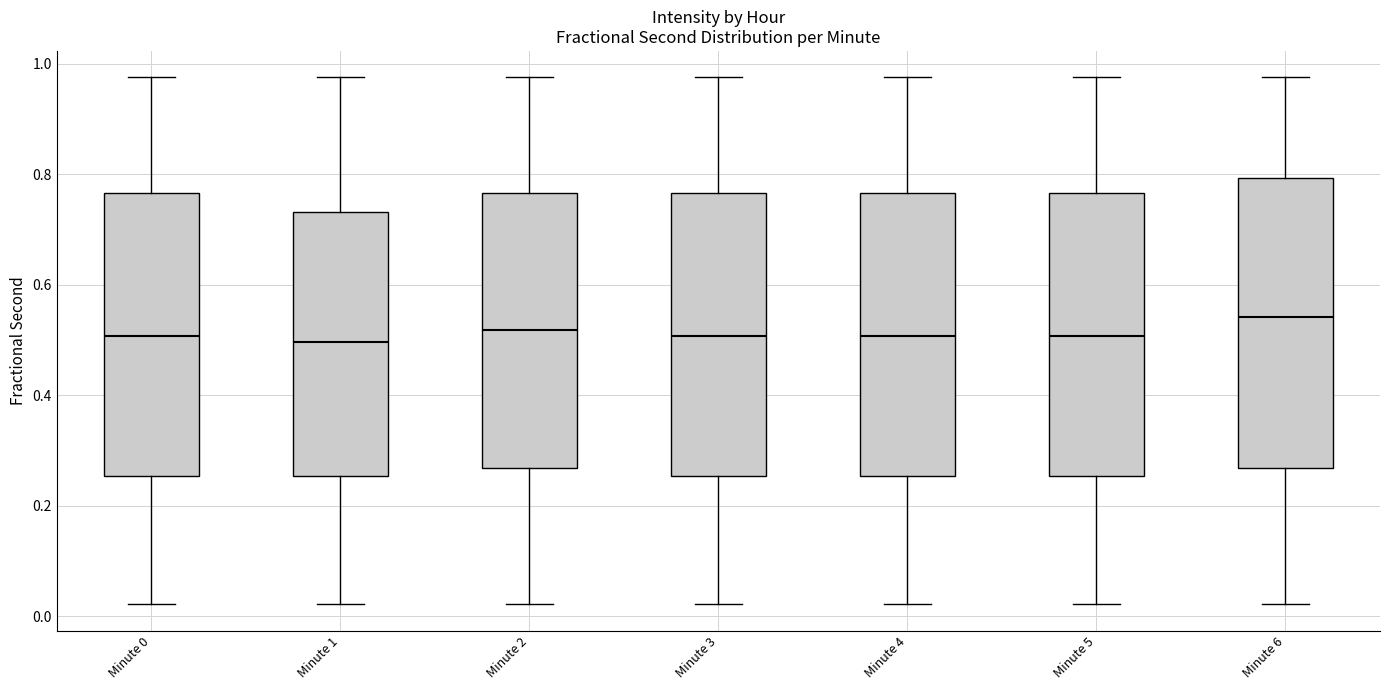

Reading left to right, transcribe this box plot: for each box, give where its median line is, the range the box spans, and where its two whiskers end, as read against the y-axis. The values are not printed on the chart, so give them approximately, as read against the axis.

Minute 0: median 0.50, box 0.26 to 0.76, whiskers 0.02 to 0.98
Minute 1: median 0.50, box 0.26 to 0.74, whiskers 0.02 to 0.98
Minute 2: median 0.52, box 0.26 to 0.76, whiskers 0.02 to 0.98
Minute 3: median 0.50, box 0.26 to 0.76, whiskers 0.02 to 0.98
Minute 4: median 0.50, box 0.26 to 0.76, whiskers 0.02 to 0.98
Minute 5: median 0.50, box 0.26 to 0.76, whiskers 0.02 to 0.98
Minute 6: median 0.54, box 0.26 to 0.80, whiskers 0.02 to 0.98